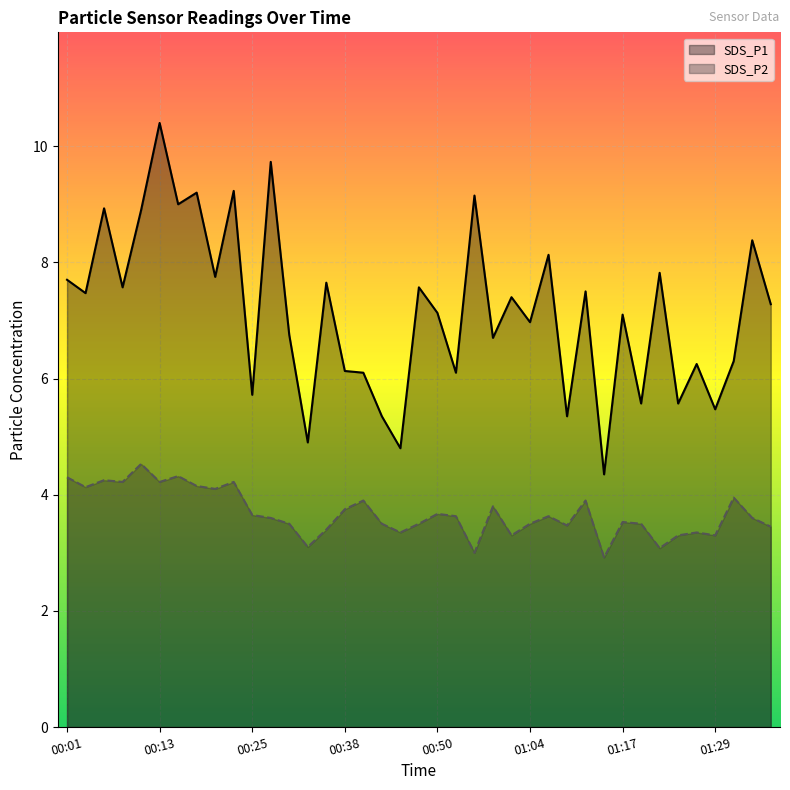

What is the average value of the SDS_P2 series?

3.7